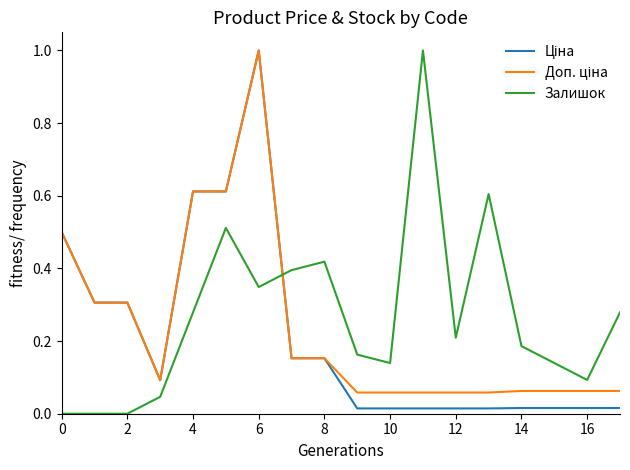

What is the maximum value shown in the chart?

1.0